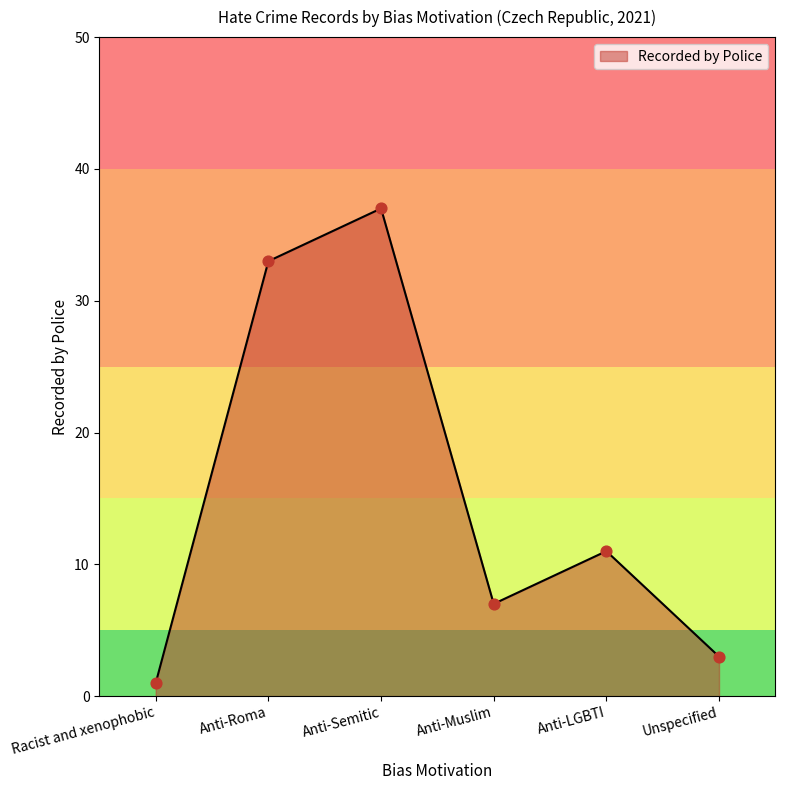

Approximately how many times larger is the value at Anti-Semitic compared to Anti-LGBTI?

3.4